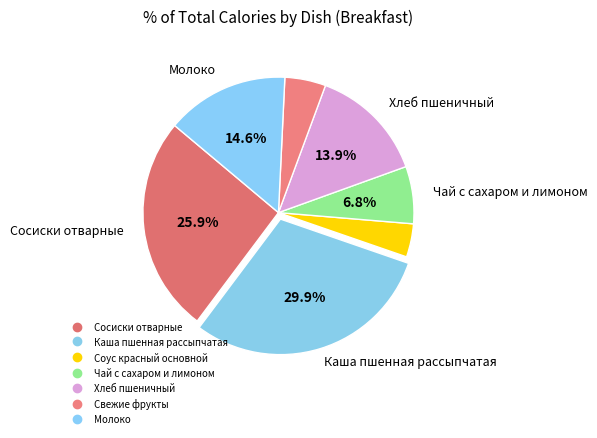

True or false: Сосиски отварные accounts for 20% of the total.

False